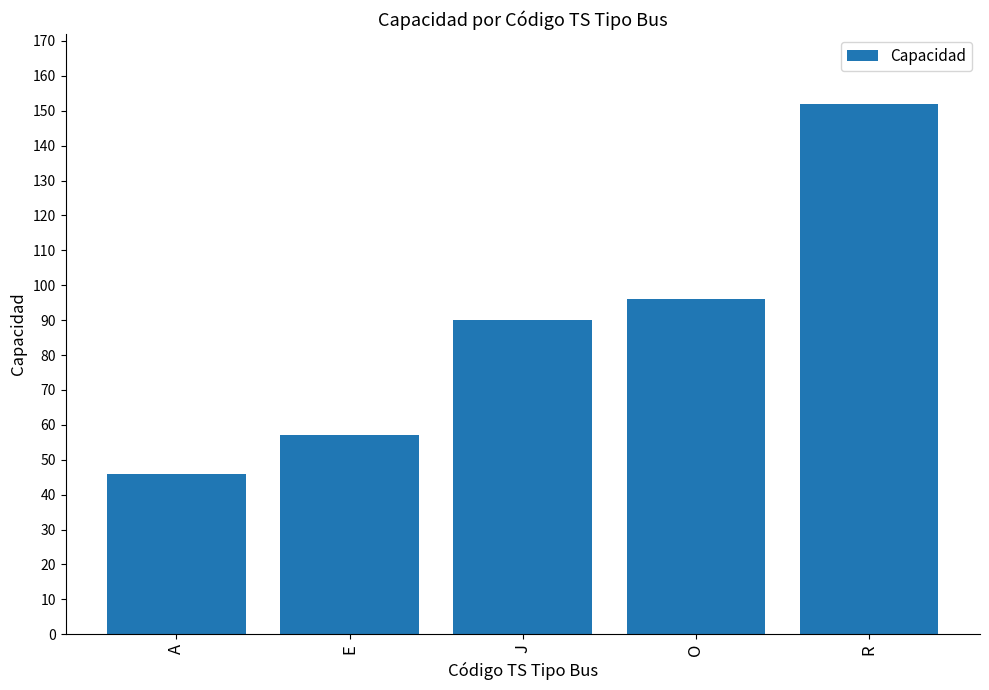

What is the difference between the maximum and minimum values?

106